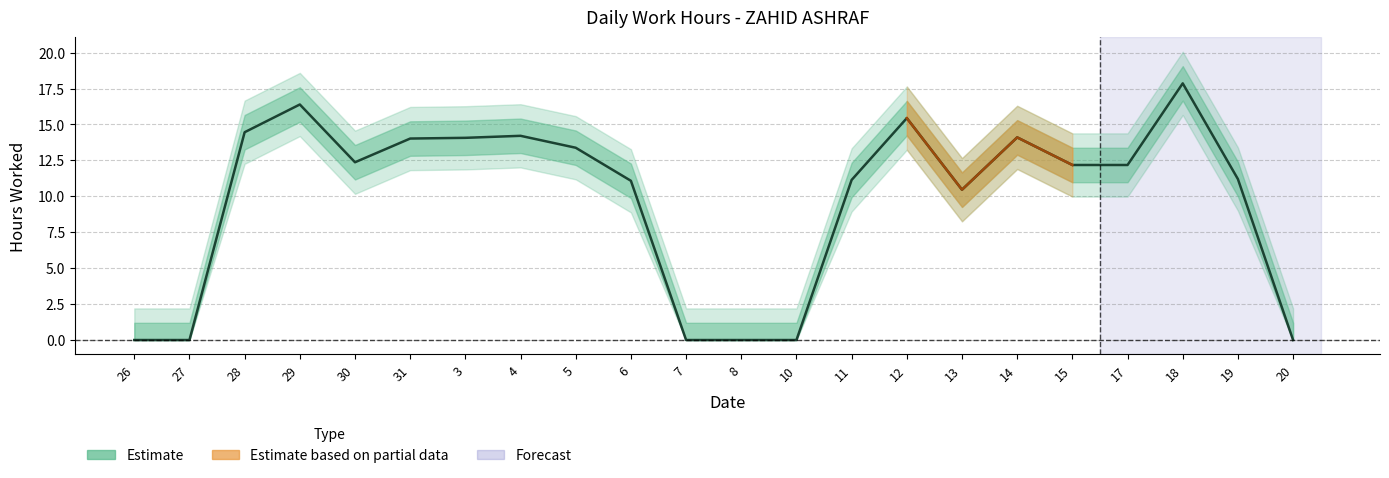

What position from the left is 11?

14